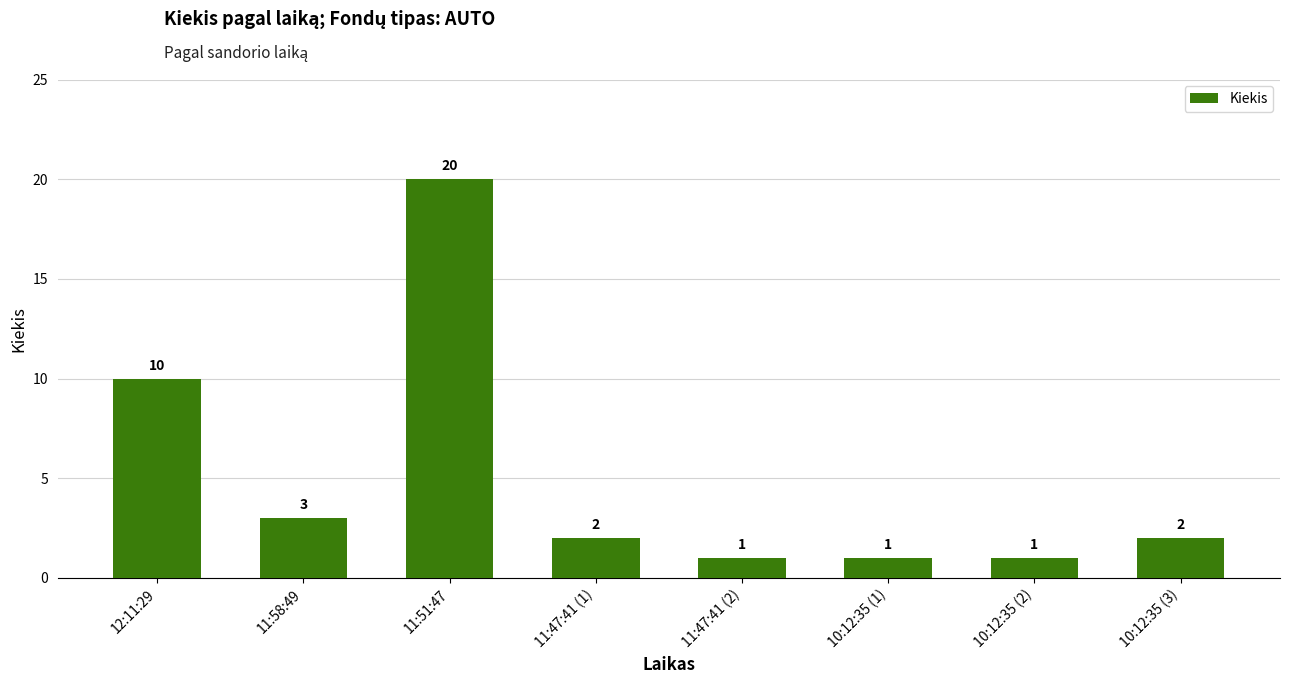

What is the label of the 3rd bar from the left?

11:51:47